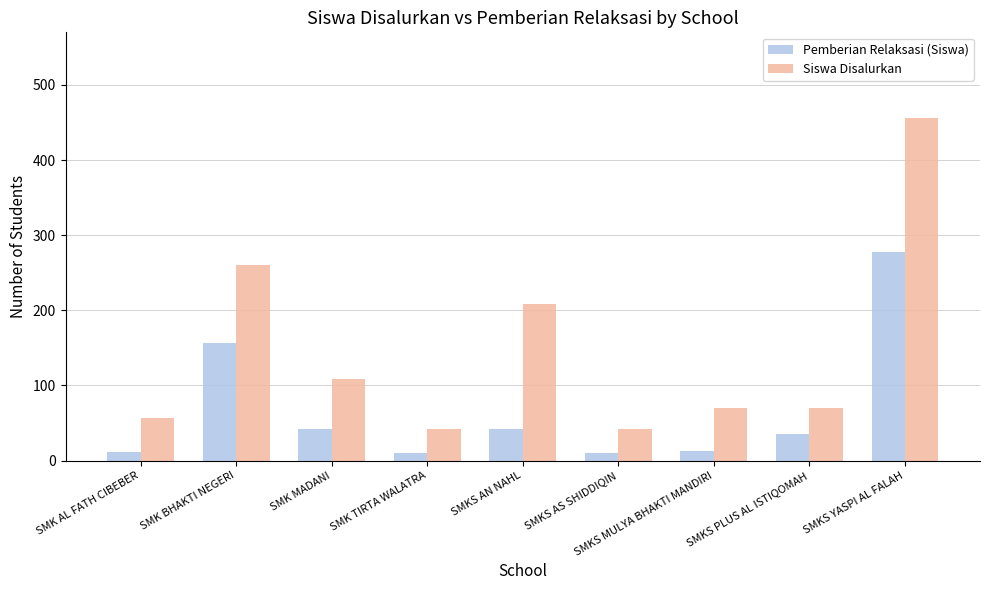

What is the sum of all Siswa Disalurkan values?

1315